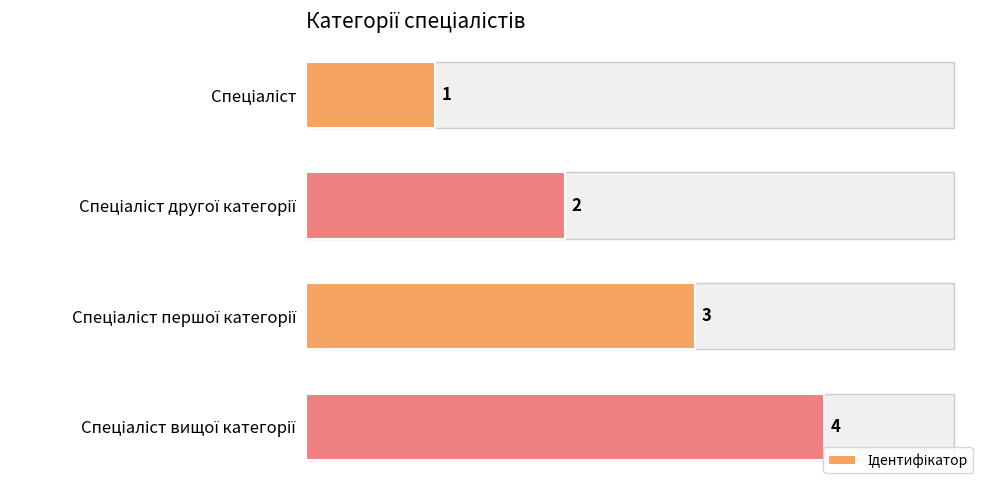

How many values are below 3?

2